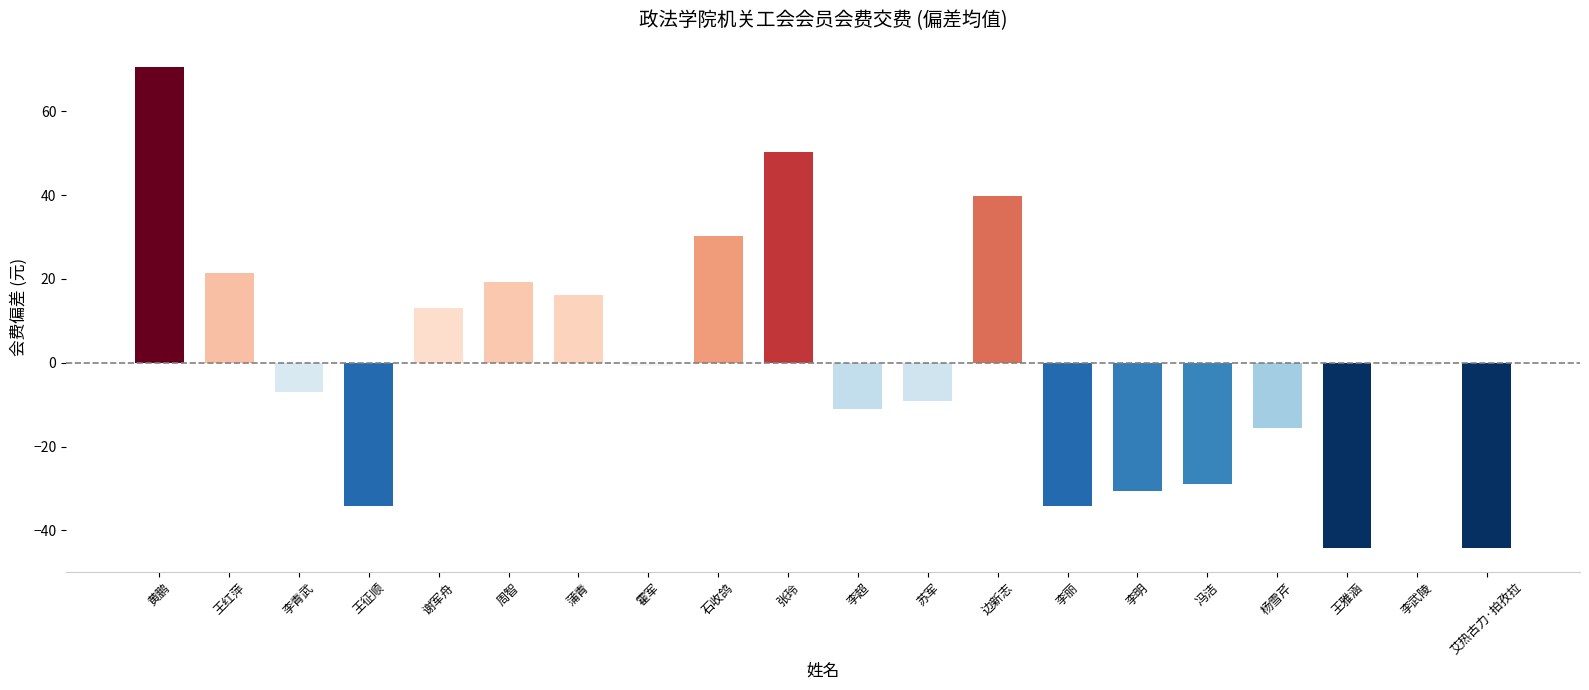

How many values are above zero?

8